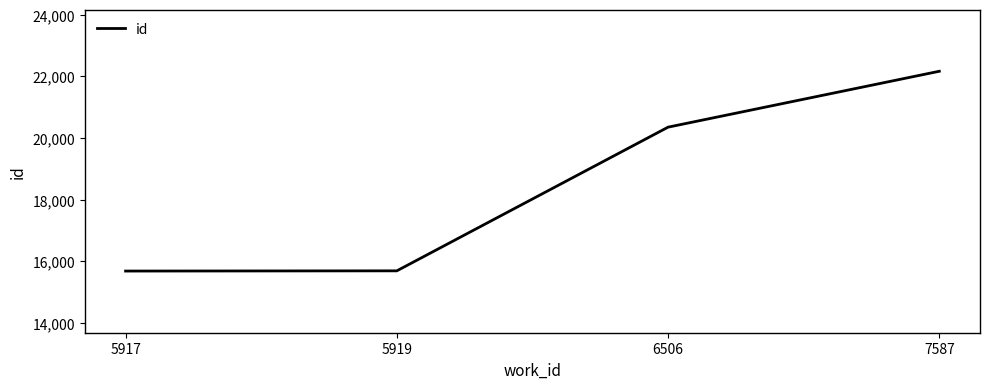

What is the ratio of the value at 5919 to the value at 7587?

0.7